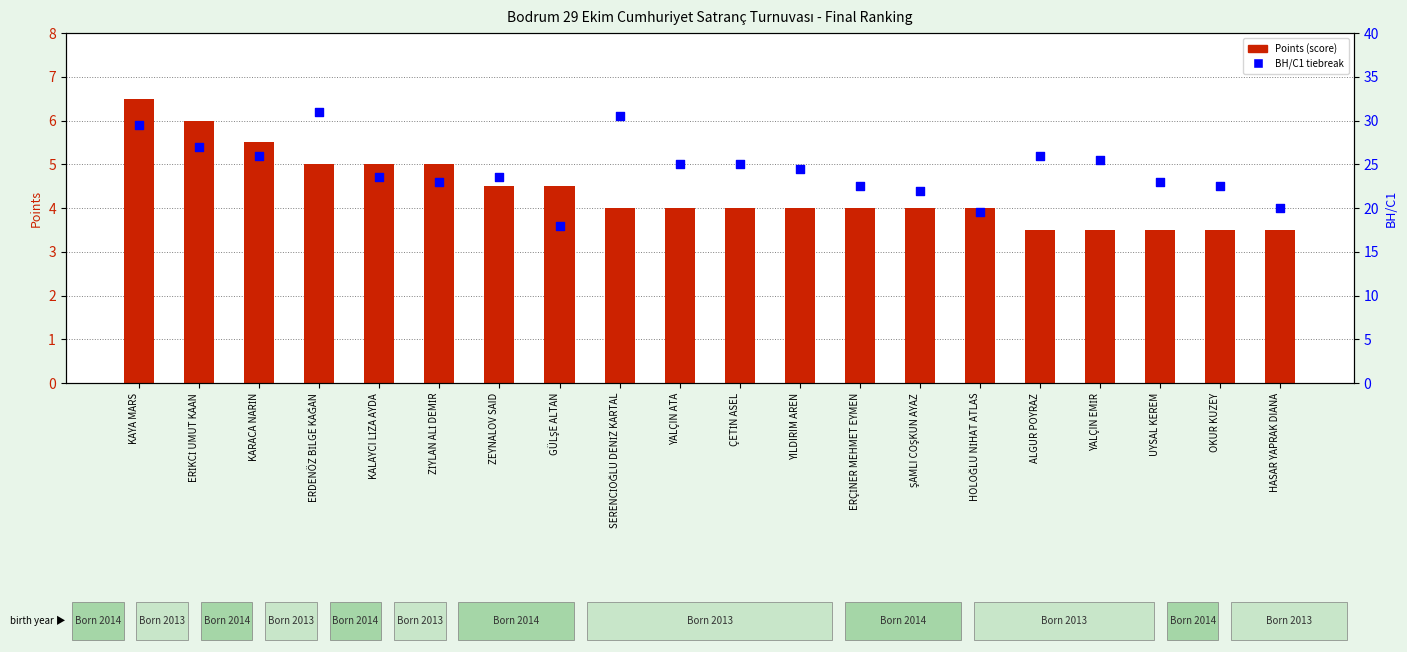

Which series contains the lowest Y value?

Points (score)